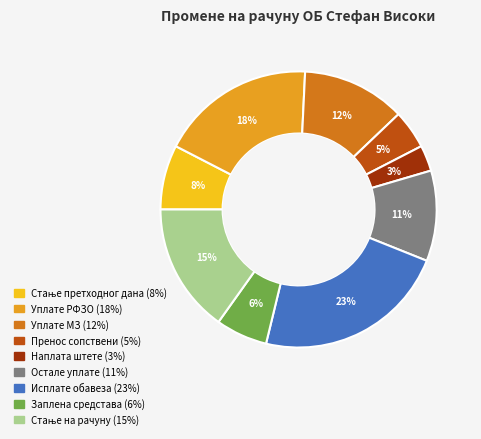

Does any single category account for the majority?

No